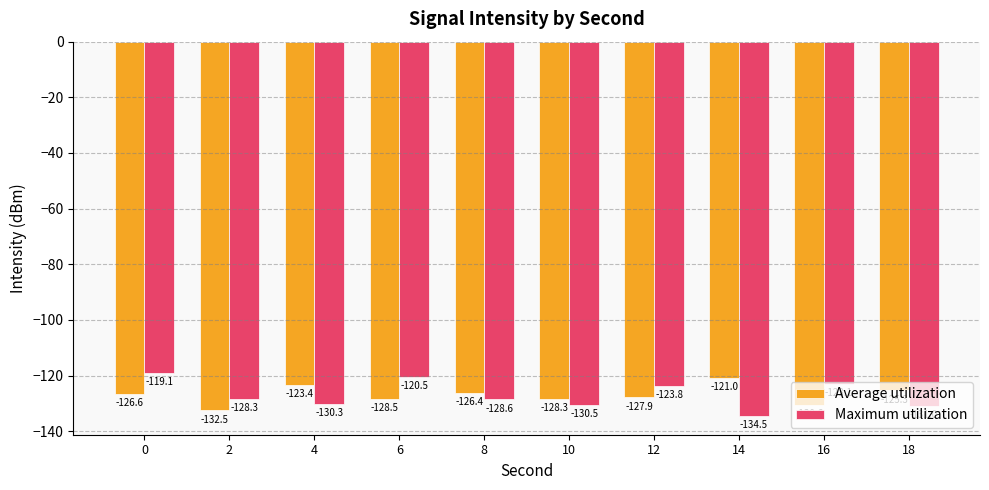

What is the value of the Maximum utilization bar at the 10th from the left?

-131.0